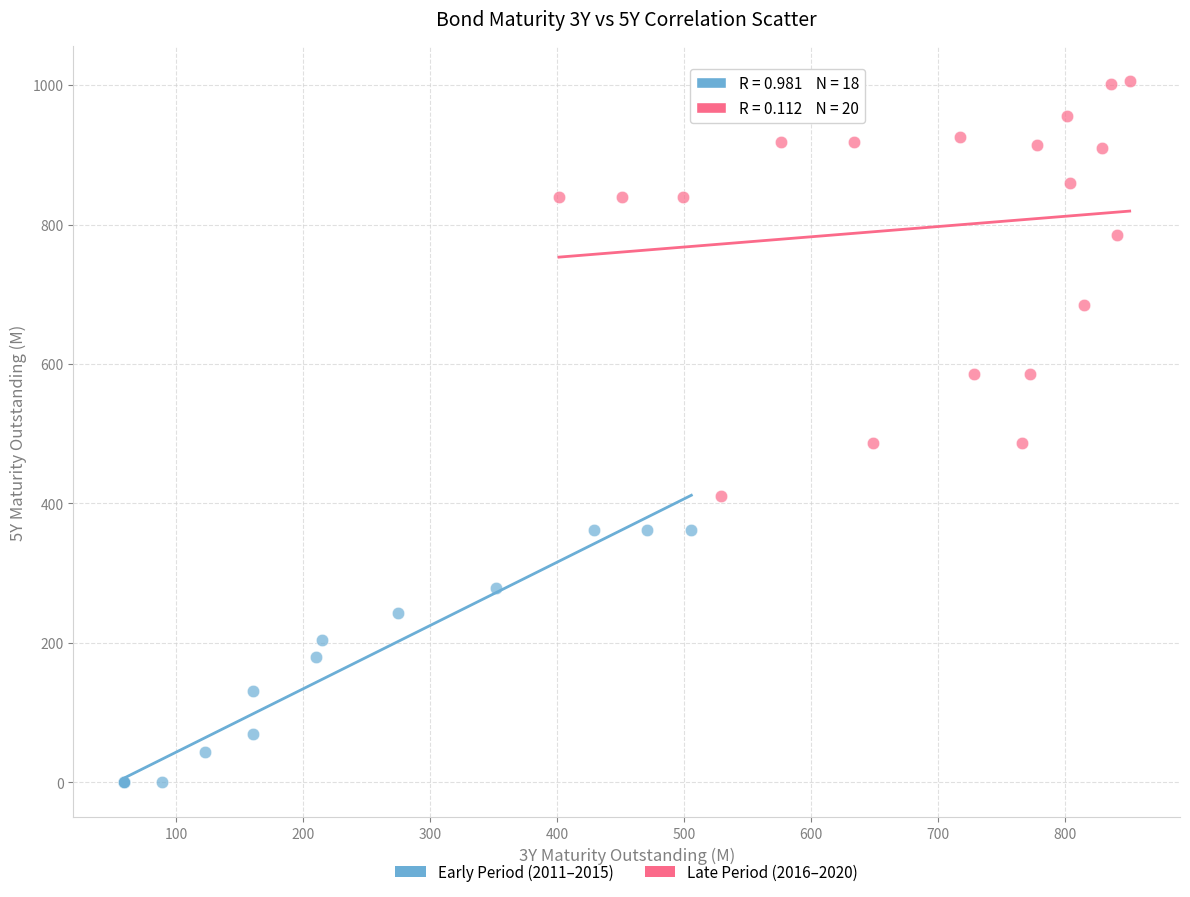

Which series has the widest spread of Y values?

Late Period (2016–2020)